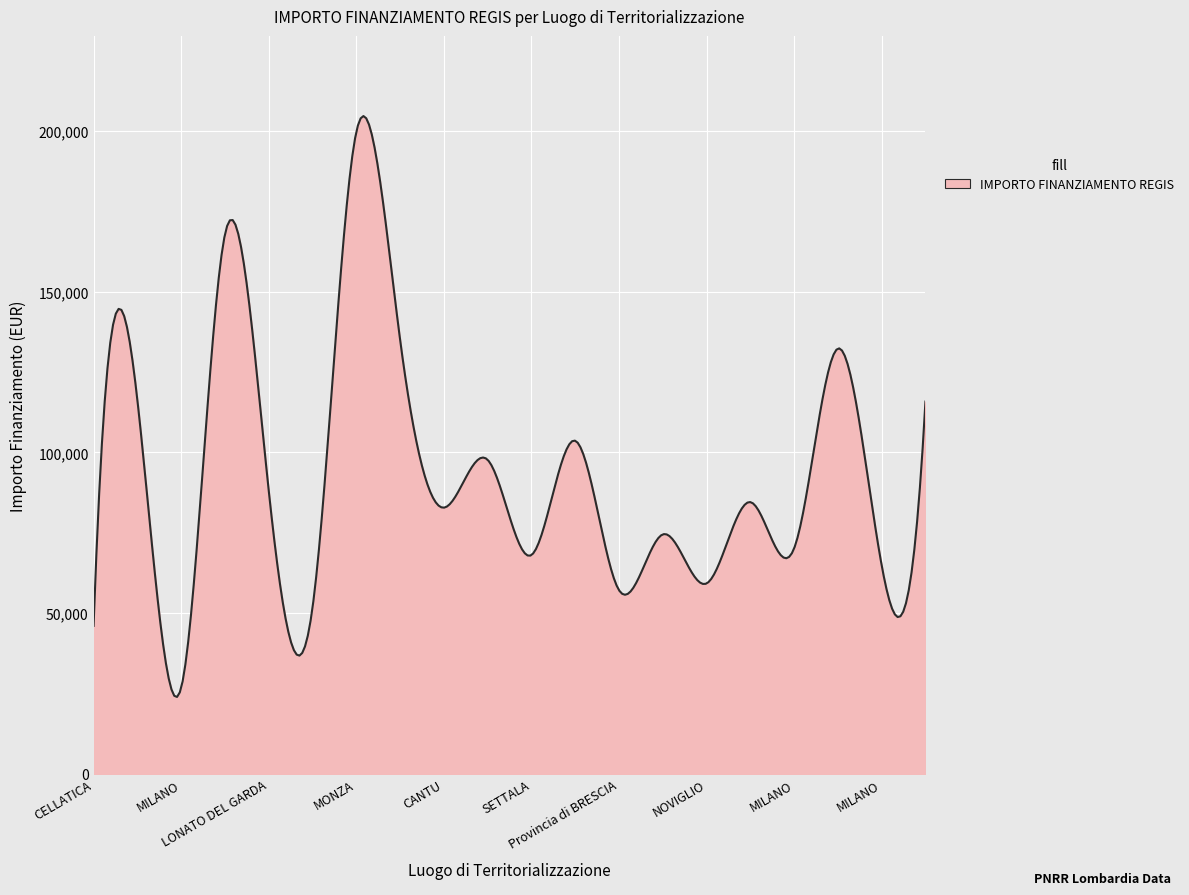

What is the difference between the maximum and minimum values?

180627.1